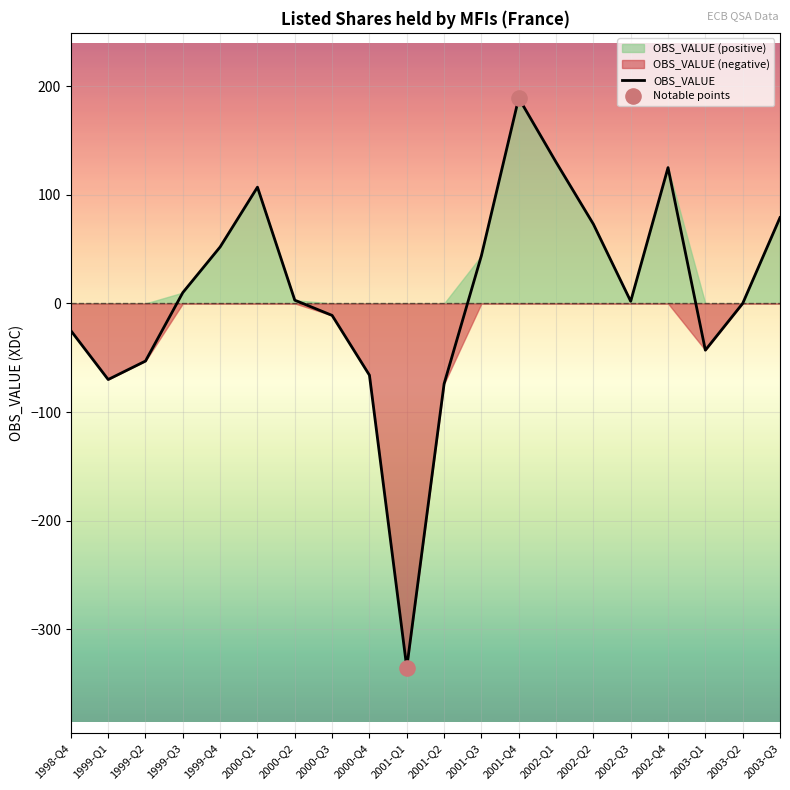

What is the ratio of the value at 2002-Q4 to the value at 2001-Q3?

2.8